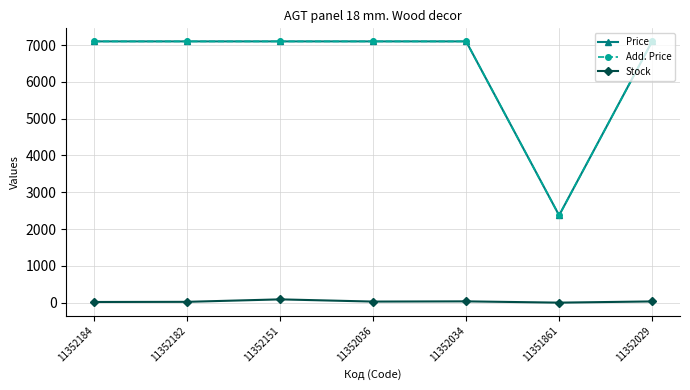

The value of Price at 11352182 is 7098.8. True or false?

True